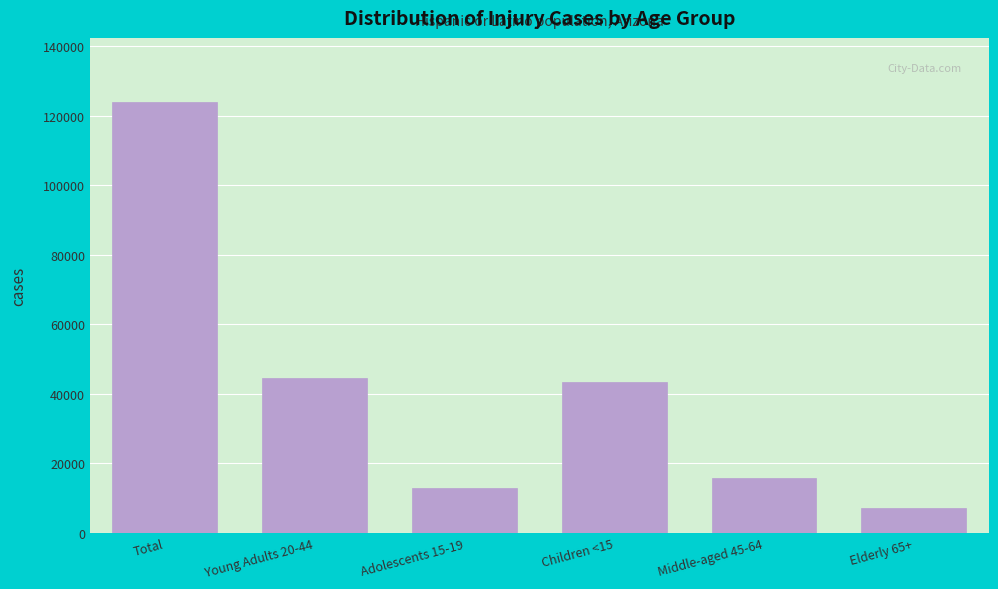

Reading right to left, extract all data points from this chart.

Elderly 65+=7129	Middle-aged 45-64=15813	Children <15=43504	Adolescents 15-19=12810	Young Adults 20-44=44585	Total=123843